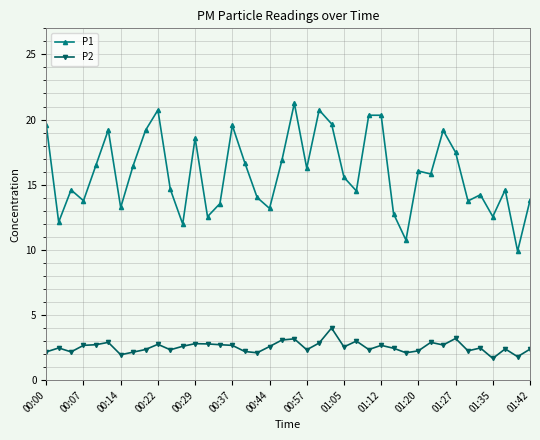

Rank the series by their average value, from highest to lowest.

P1, P2